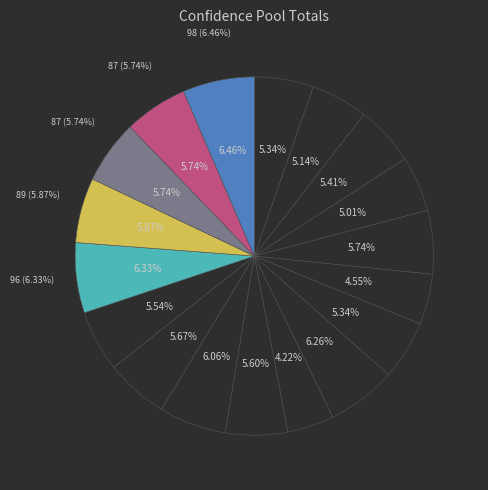

To the nearest percent, what portion does Tyson represent?

5%